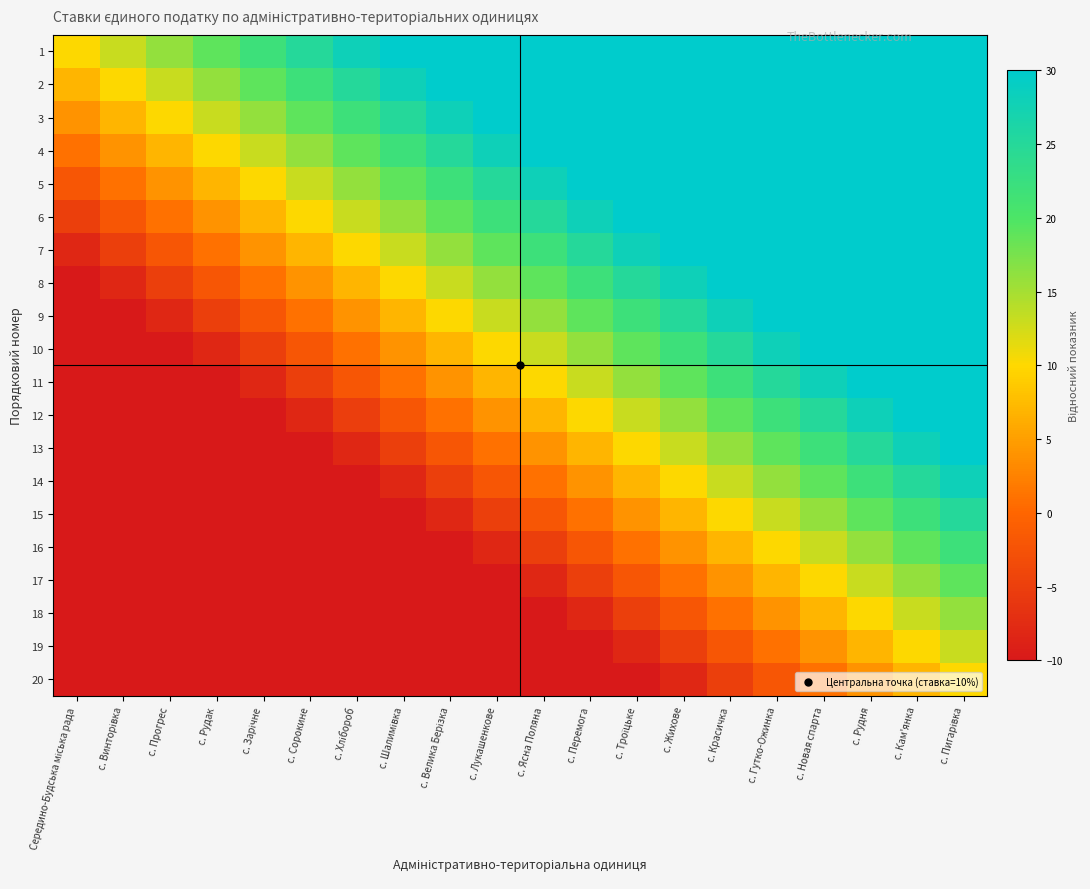

Rank the series at с. Велика Берізка from highest to lowest value.

1, 2, 3, 4, 5, 6, 7, 8, 9, 10, 11, 12, 13, 14, 15, 16, 17, 18, 19, 20